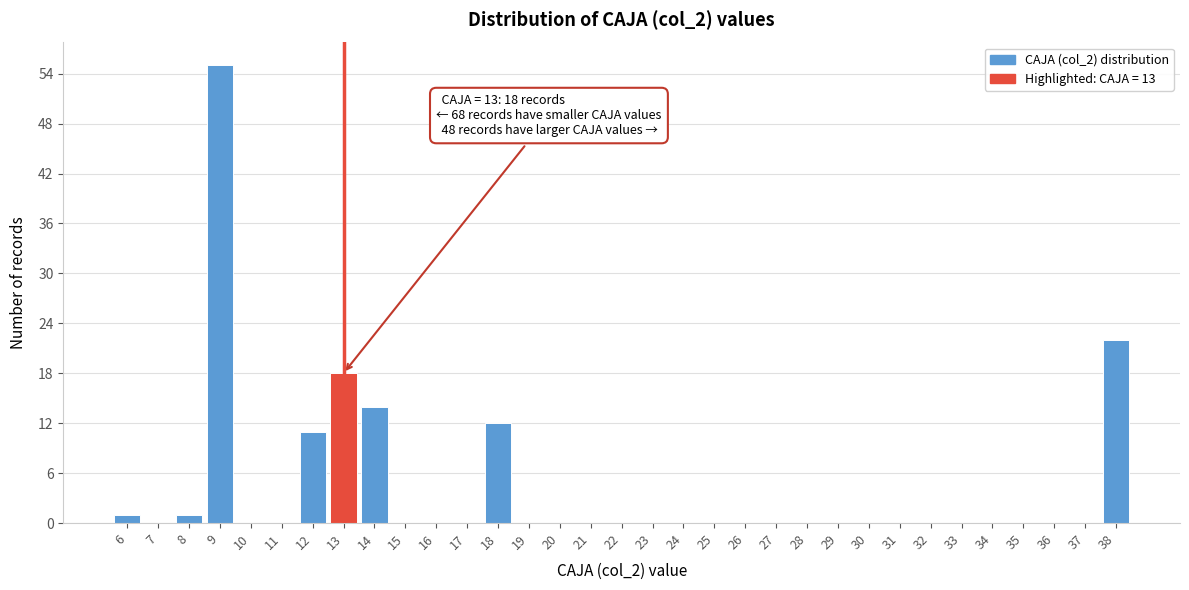

Which category has the highest value across all series?

9